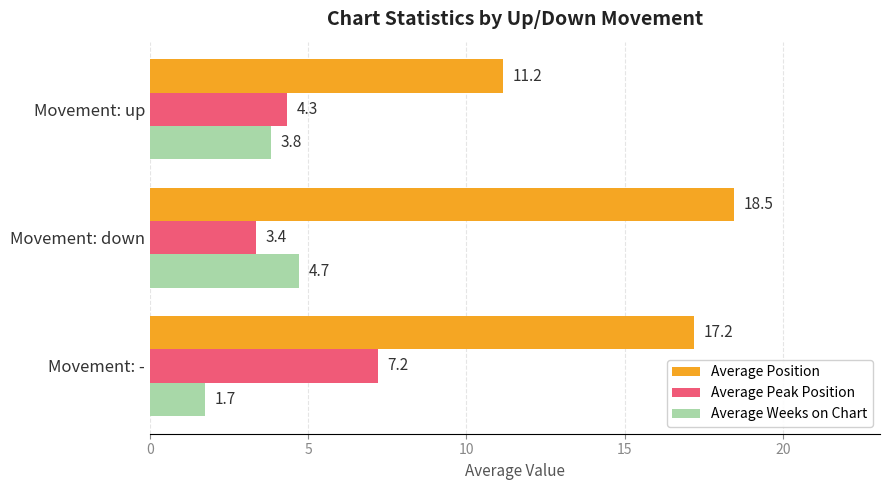

Is the value of Average Weeks on Chart at Movement: up greater than the value of Average Peak Position at Movement: -?

No